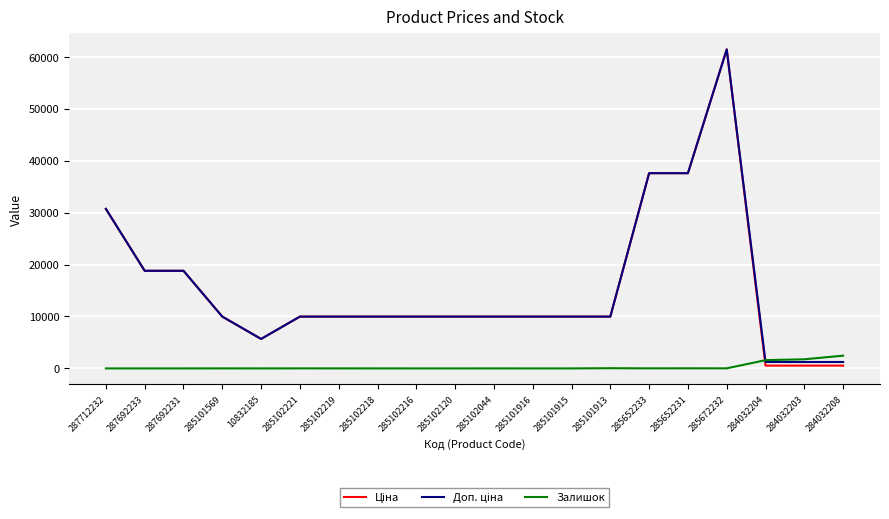

At which category is the sum across all series the highest?

285672232